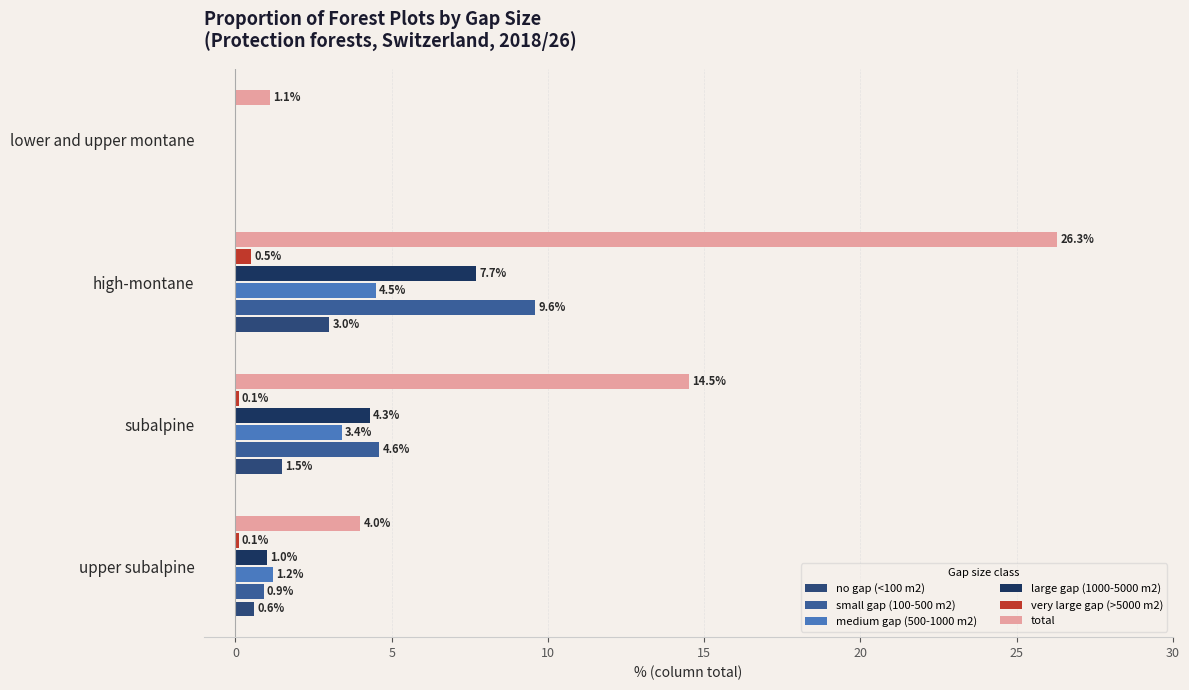

How many distinct data groups are displayed?

6